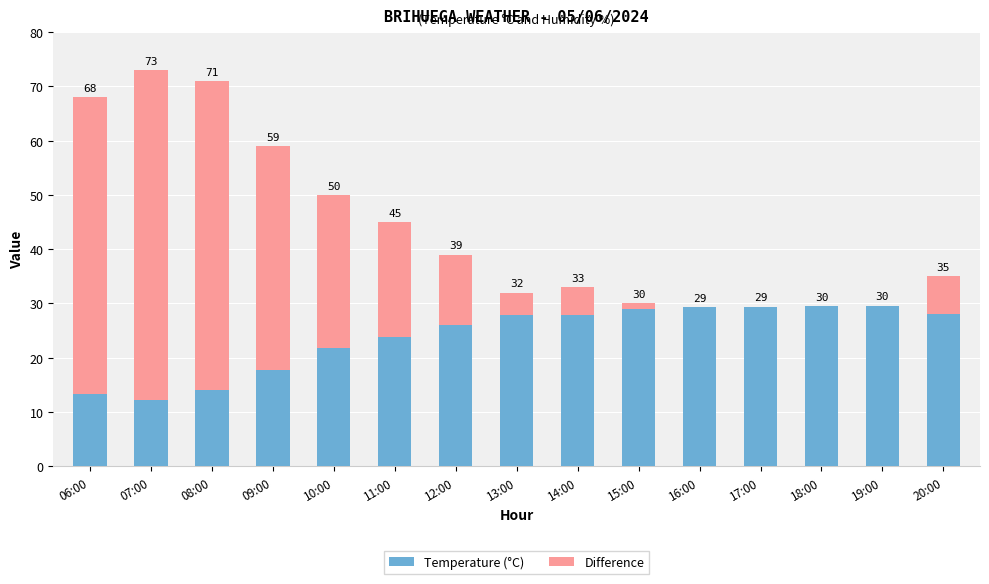

What is the minimum value for Temperature (°C)?

12.3